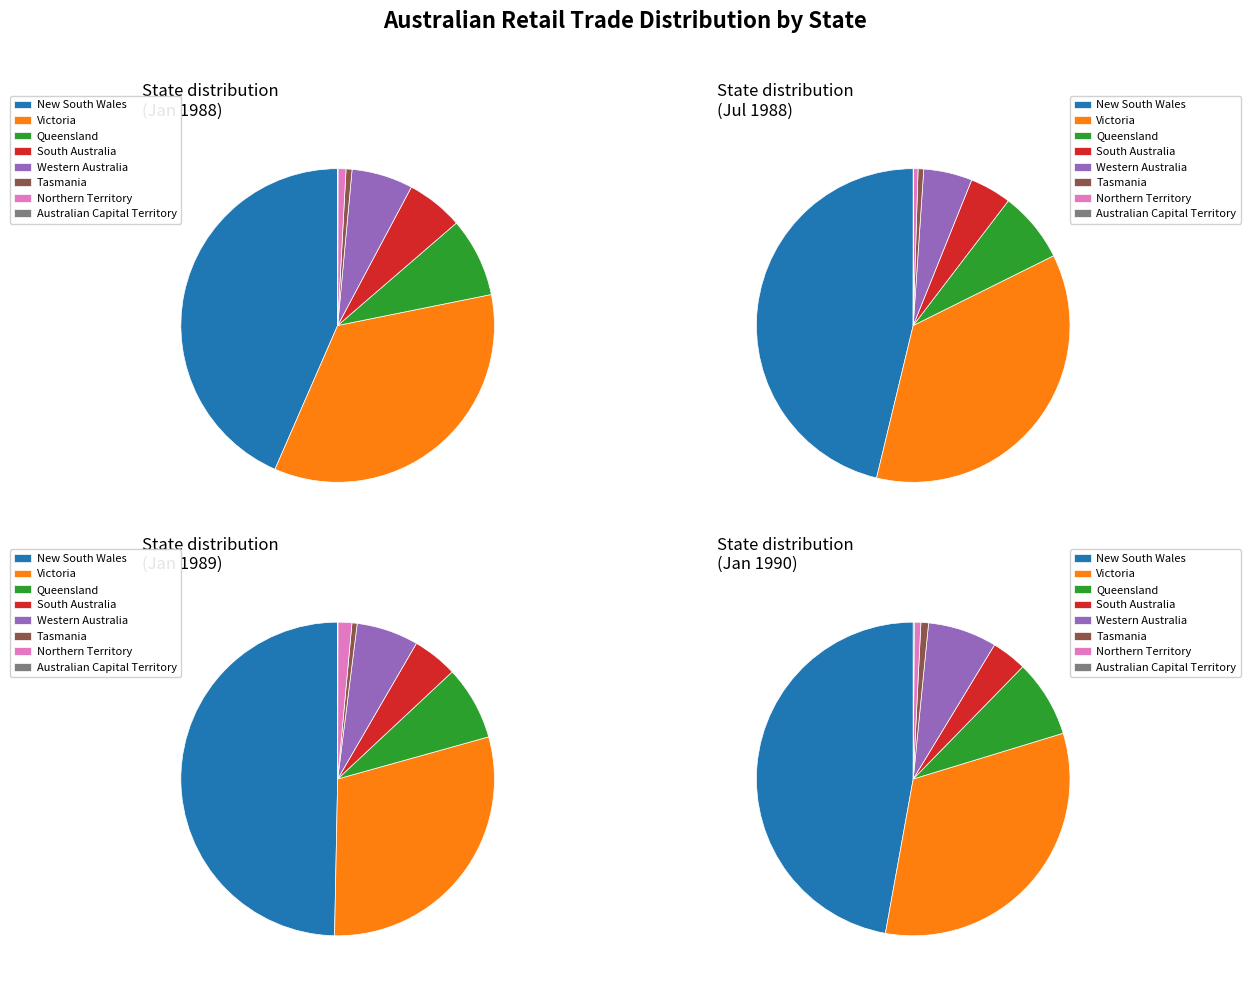

Between Western Australia and Queensland, which is larger?

Queensland